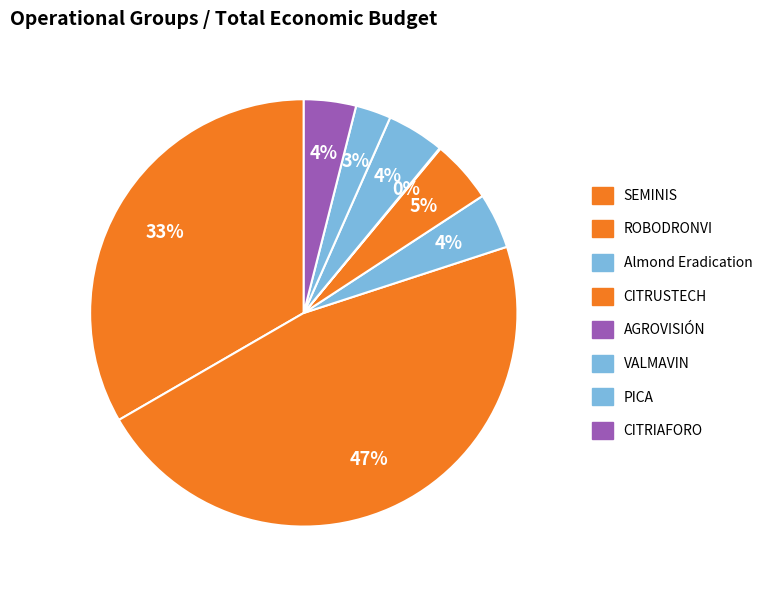

To the nearest percent, what is the difference between the ROBODRONVI and Almond Eradication slice percentages?

42%